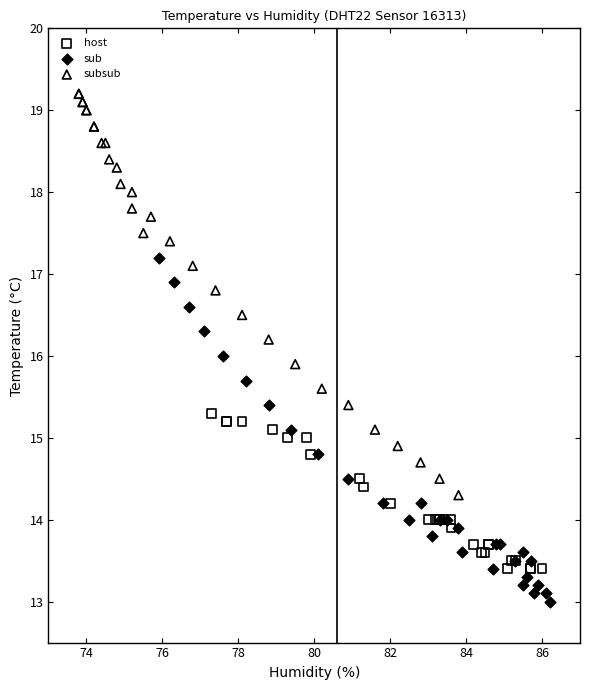

Which series reaches the maximum Y coordinate?

subsub